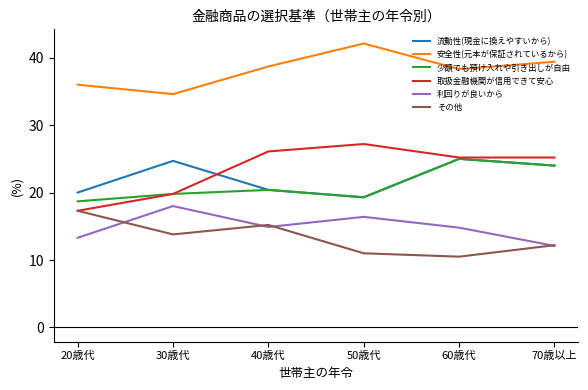

Is this an area chart (filled region under the line)?

No